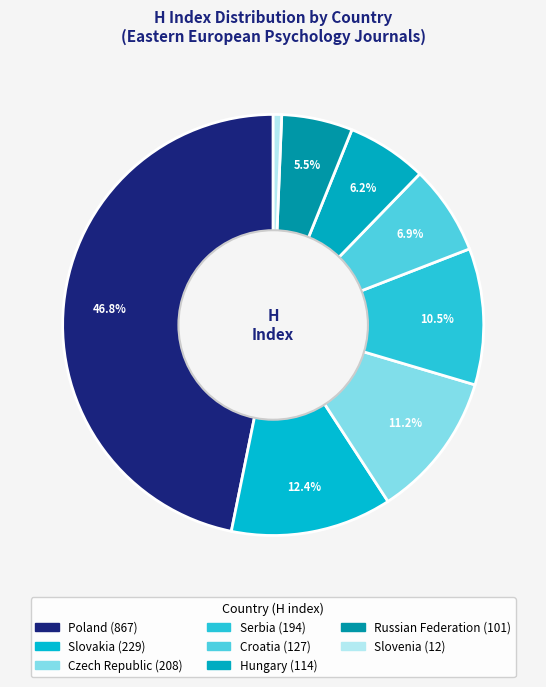

Is the sum of Poland and Croatia greater than half?

Yes